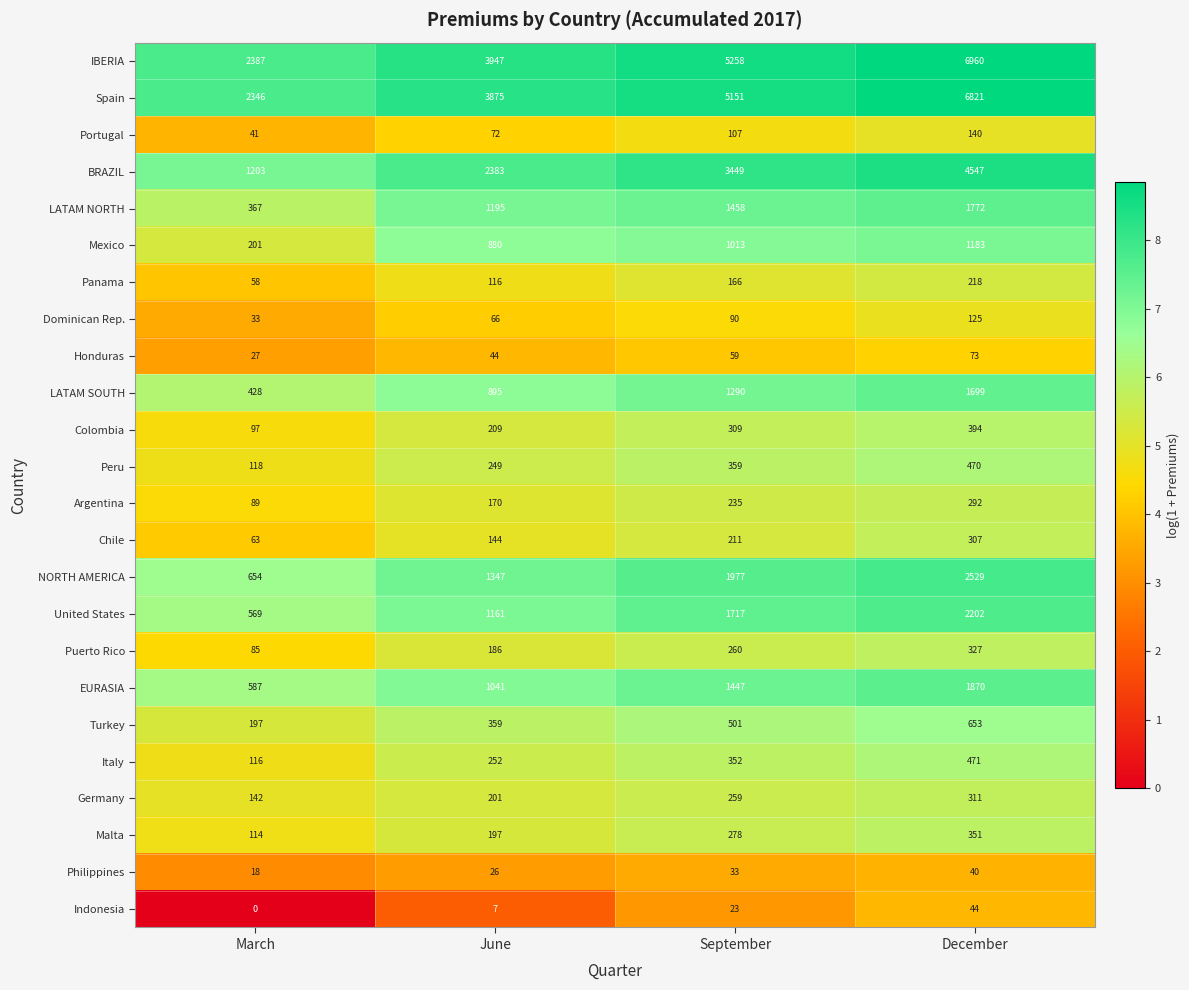

What is the total value across all series at March?

9940